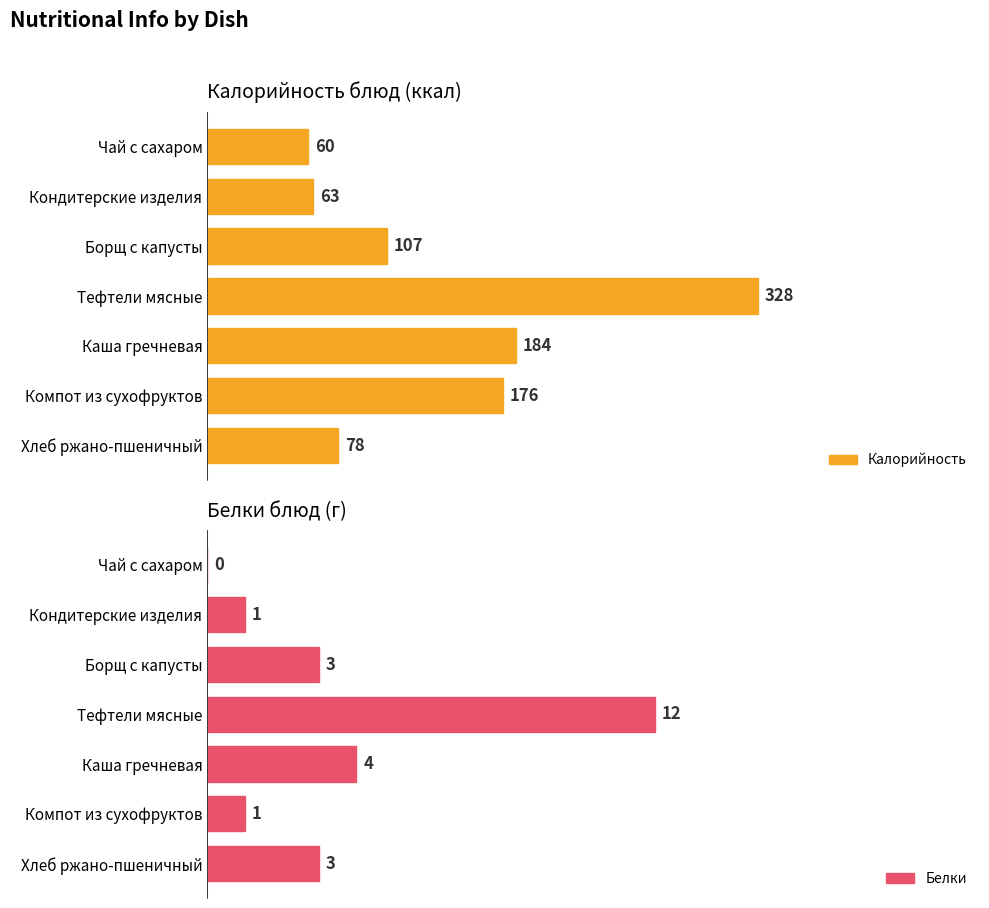

Which category has the highest value in the Калорийность series?

Тефтели мясные